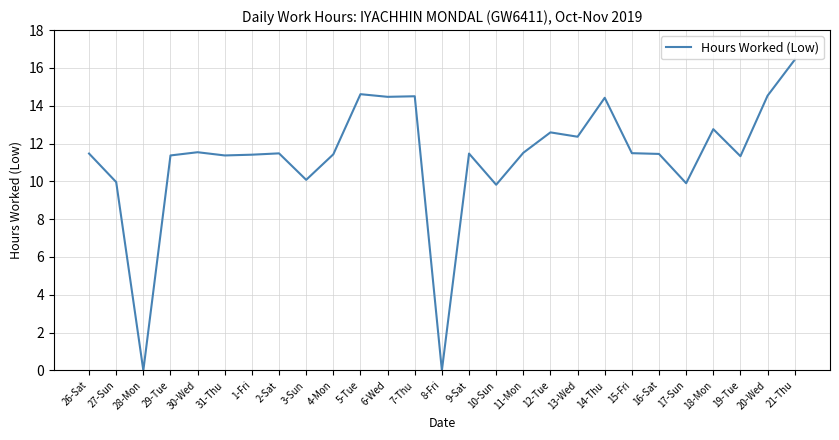

How many lines are shown in the chart?

1